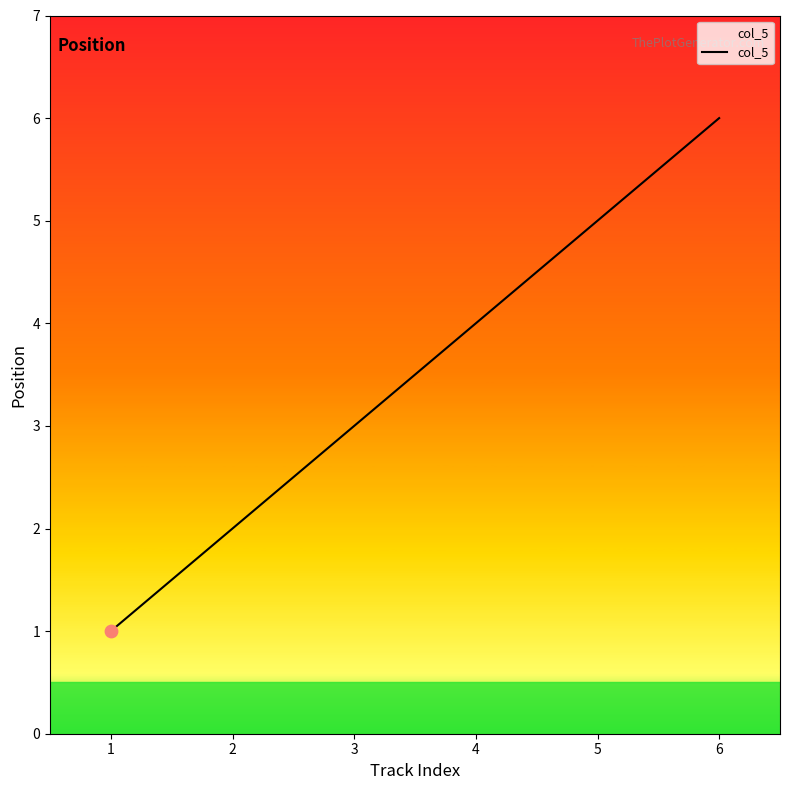

What is the ratio of the value at 2 to the value at 5?

0.4